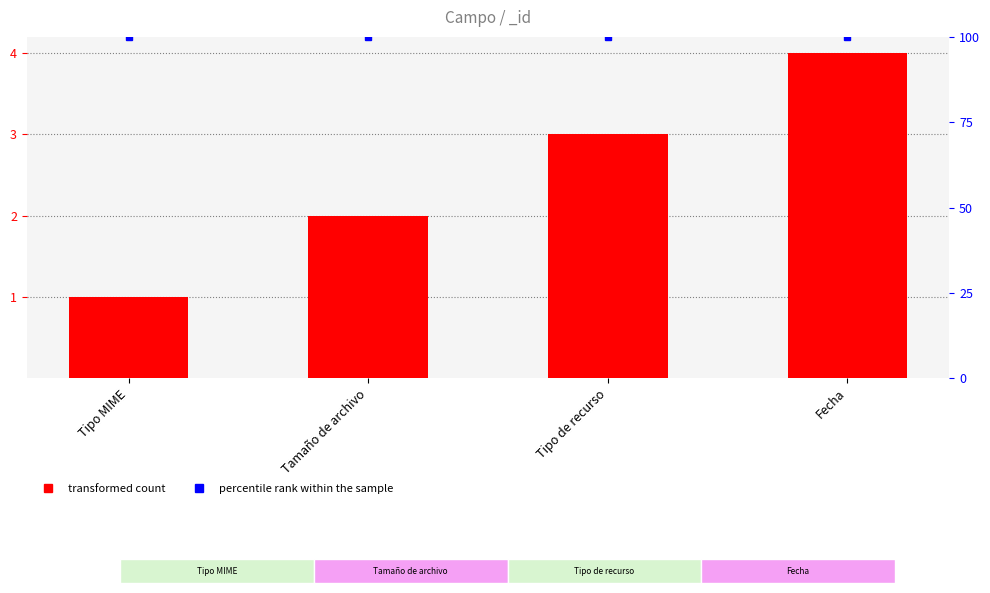

What is the smallest value displayed?

1